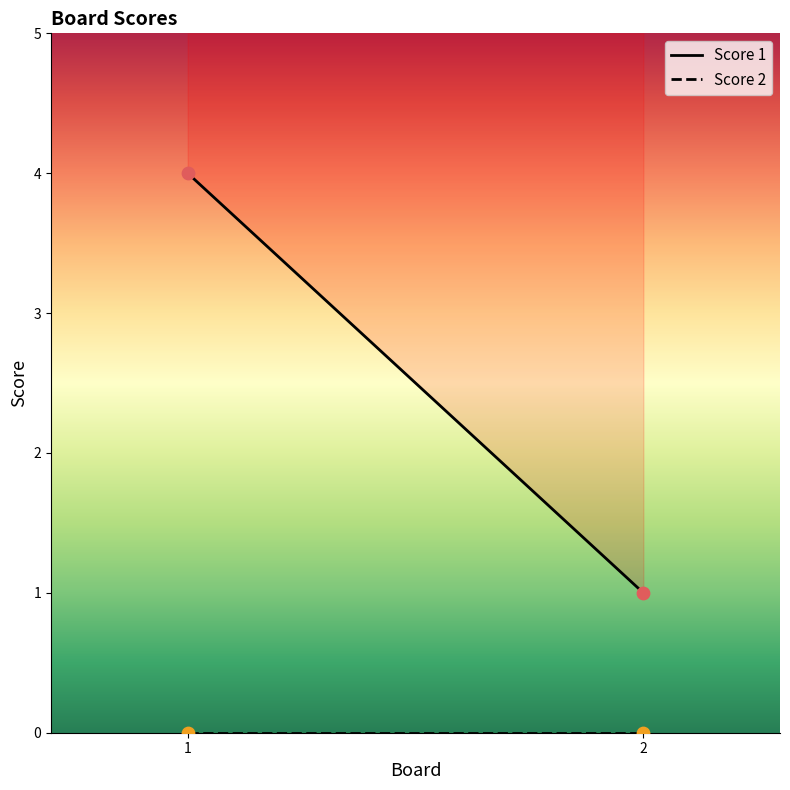

Is the value of Score 2 at 1 greater than the value of Score 1 at 2?

No